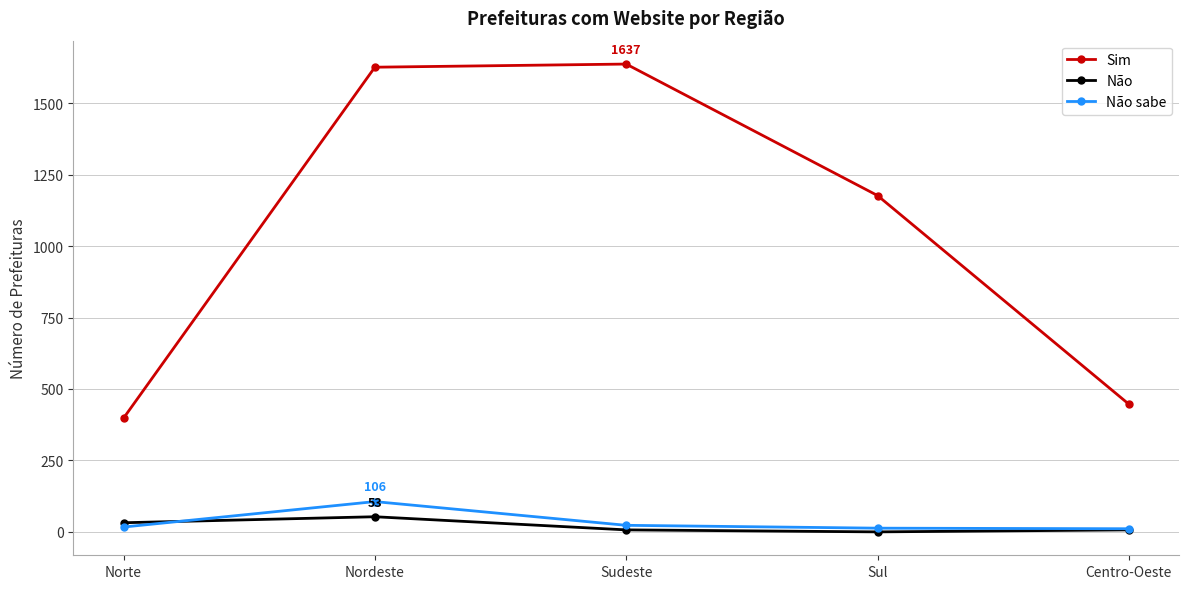

At which label does Não first exceed 7?

Norte